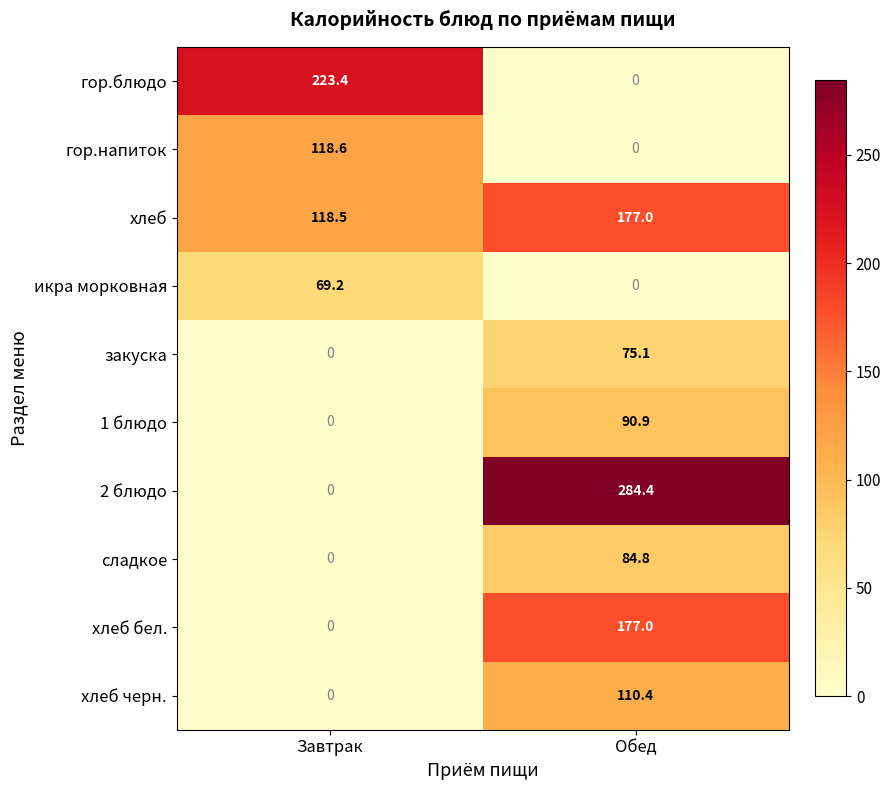

Rank the categories by 2 блюдо value from highest to lowest.

Обед, Завтрак